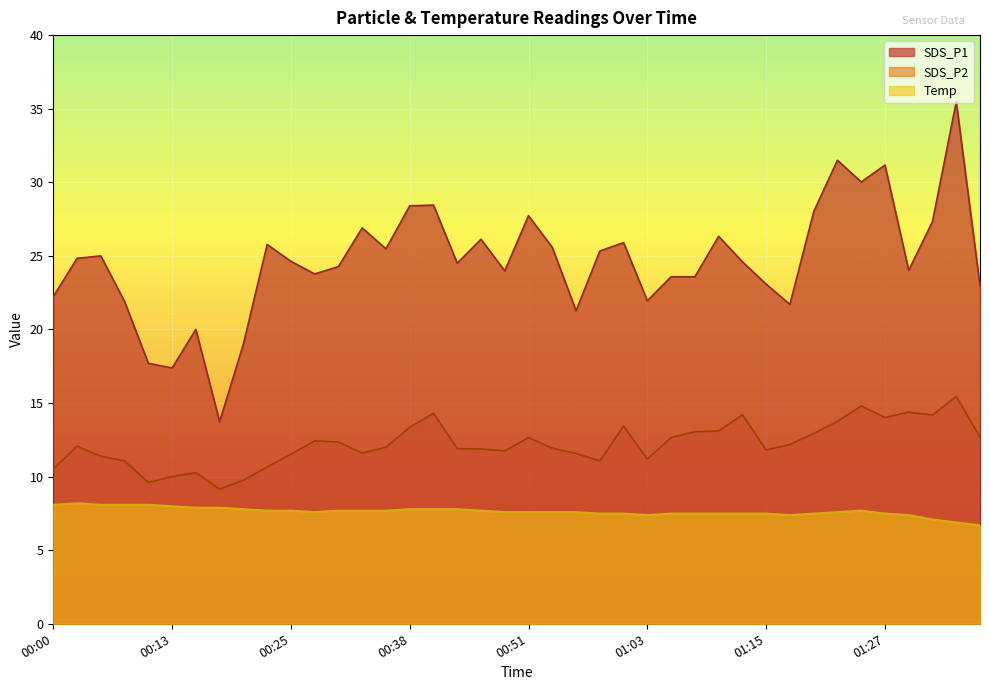

What is the label of the 20th point from the right?

00:51